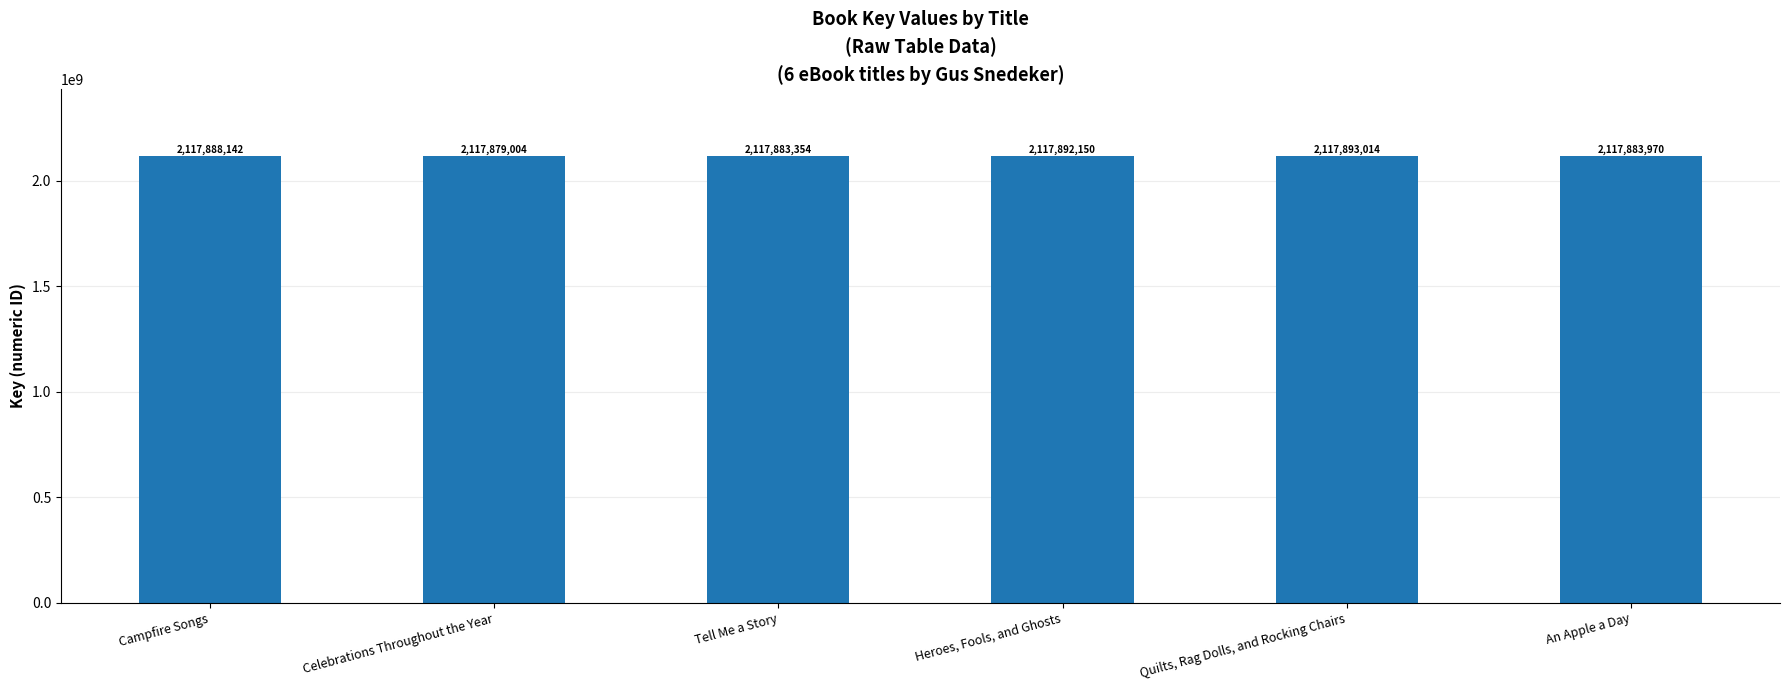

True or false: the data shows 981291798 at Tell Me a Story.

False